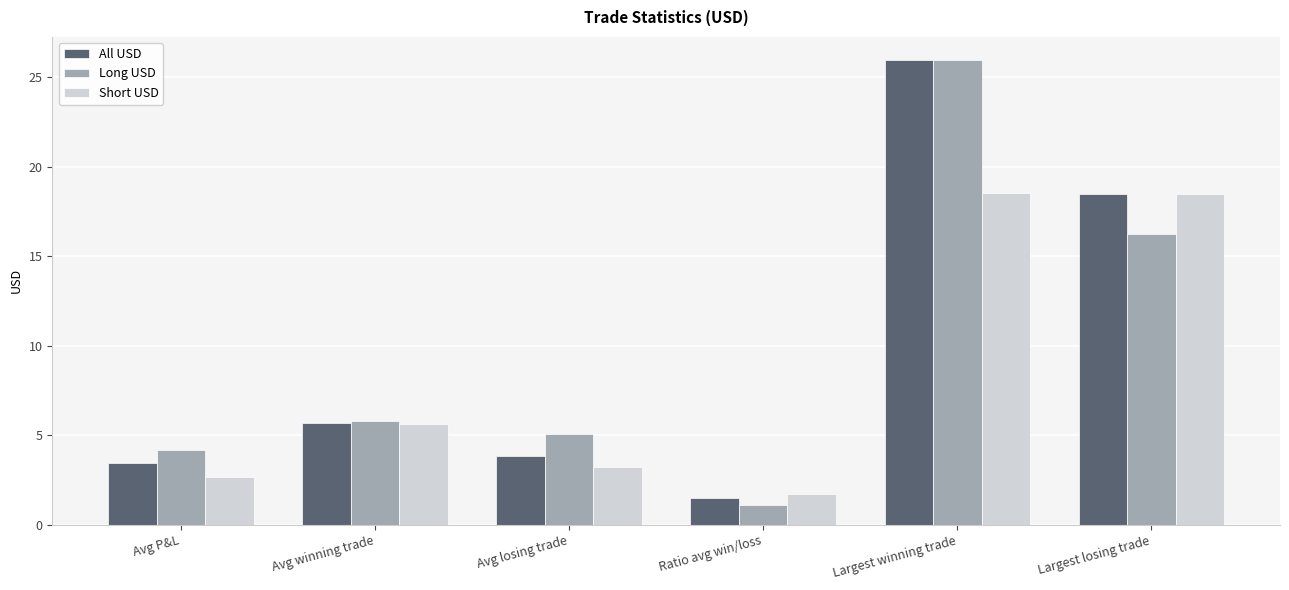

What position from the right is Ratio avg win/loss?

3